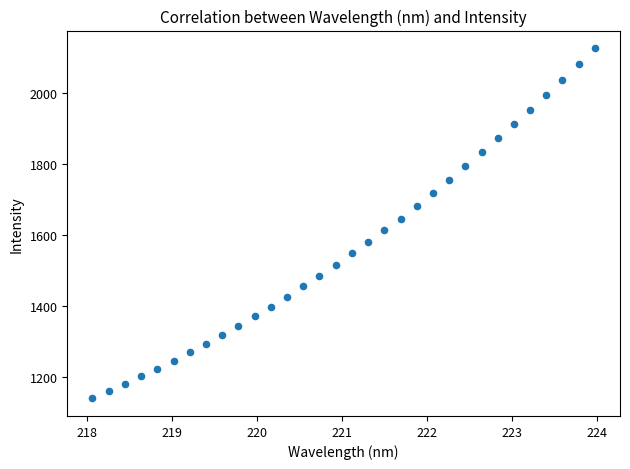

What is the range of Y values (max minus min)?

986.5